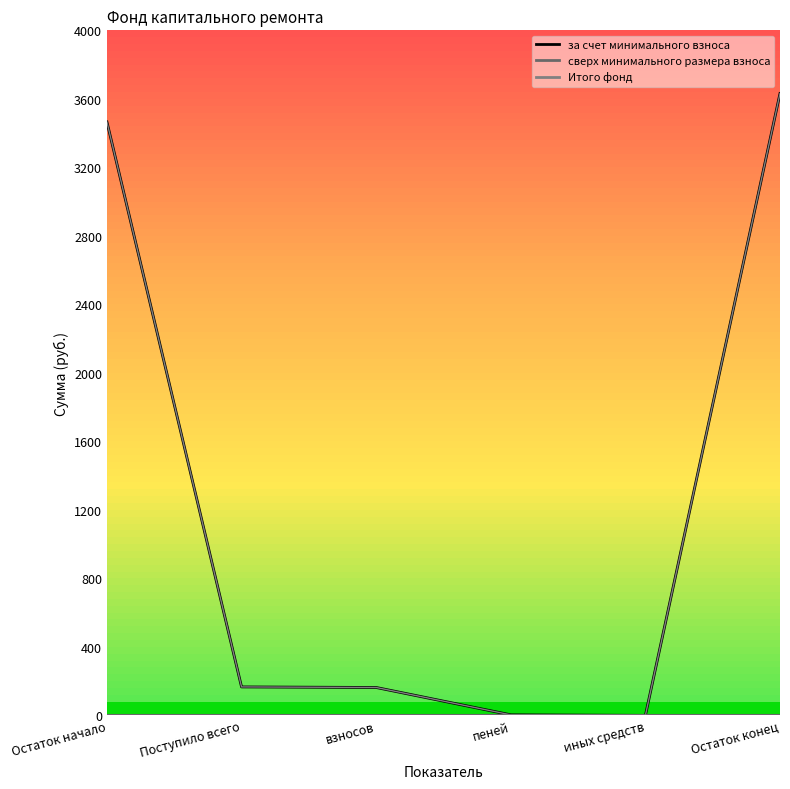

Does the chart have visible grid lines?

No